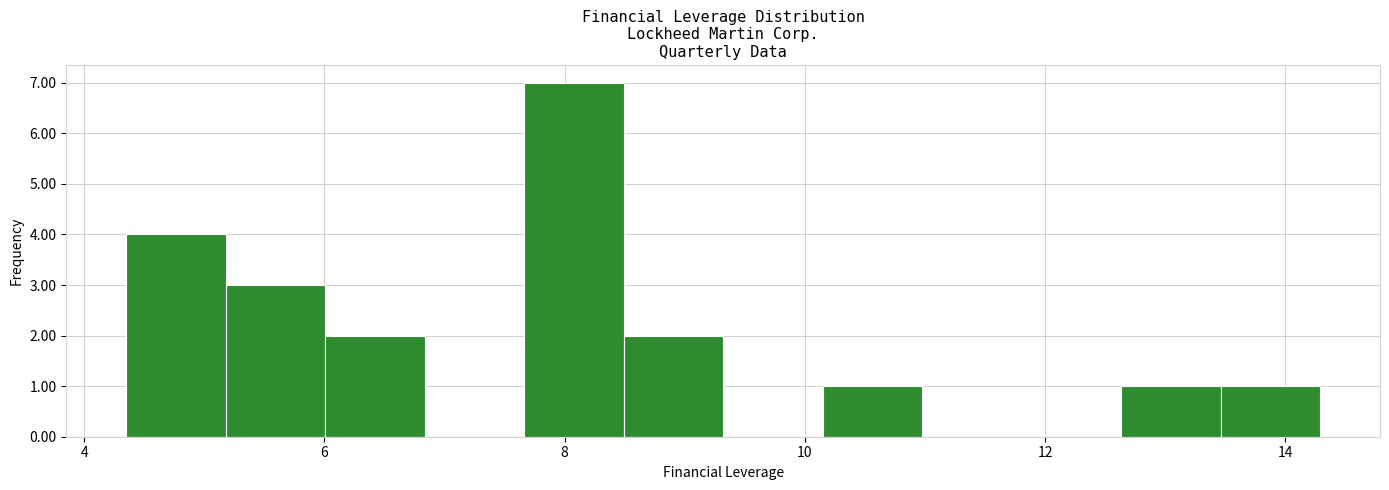

Reading left to right, list every bar in this chart as the range it spans on the x-axis followed by its height. Neither the bar edges nor the heights are printed on the chart, so give them approximately, as read against the axes.

4.4 to 5.2: 4
5.2 to 6.0: 3
6.0 to 6.8: 2
6.8 to 7.6: 0
7.6 to 8.4: 7
8.4 to 9.4: 2
9.4 to 10.2: 0
10.2 to 11.0: 1
11.0 to 11.8: 0
11.8 to 12.6: 0
12.6 to 13.4: 1
13.4 to 14.2: 1